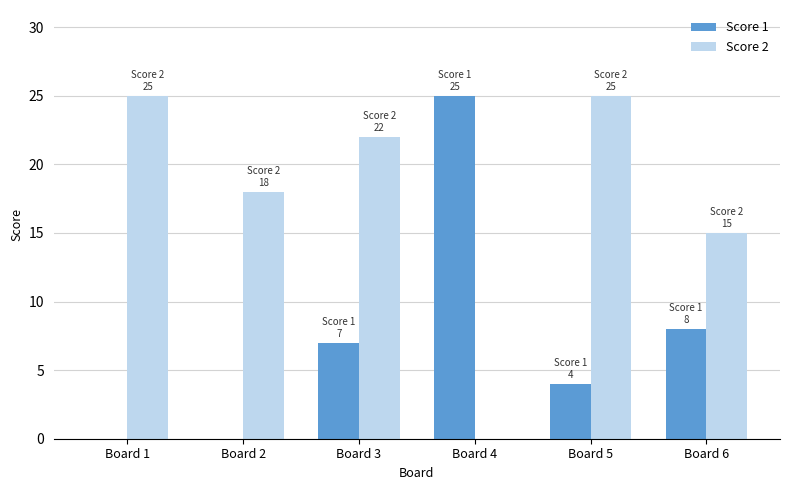

Count the number of data series in this chart.

2